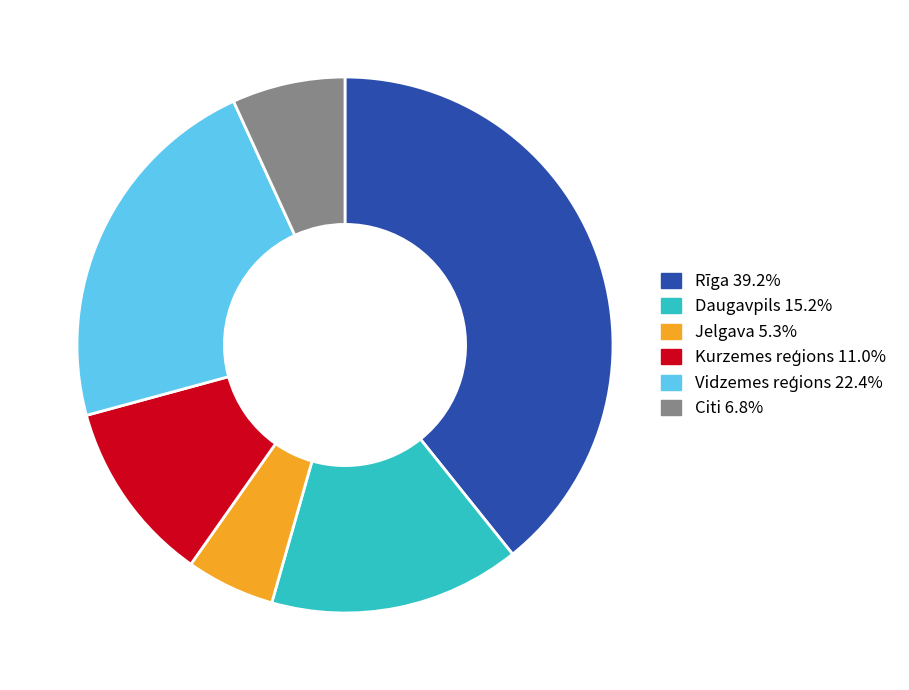

Does any single category account for the majority?

No